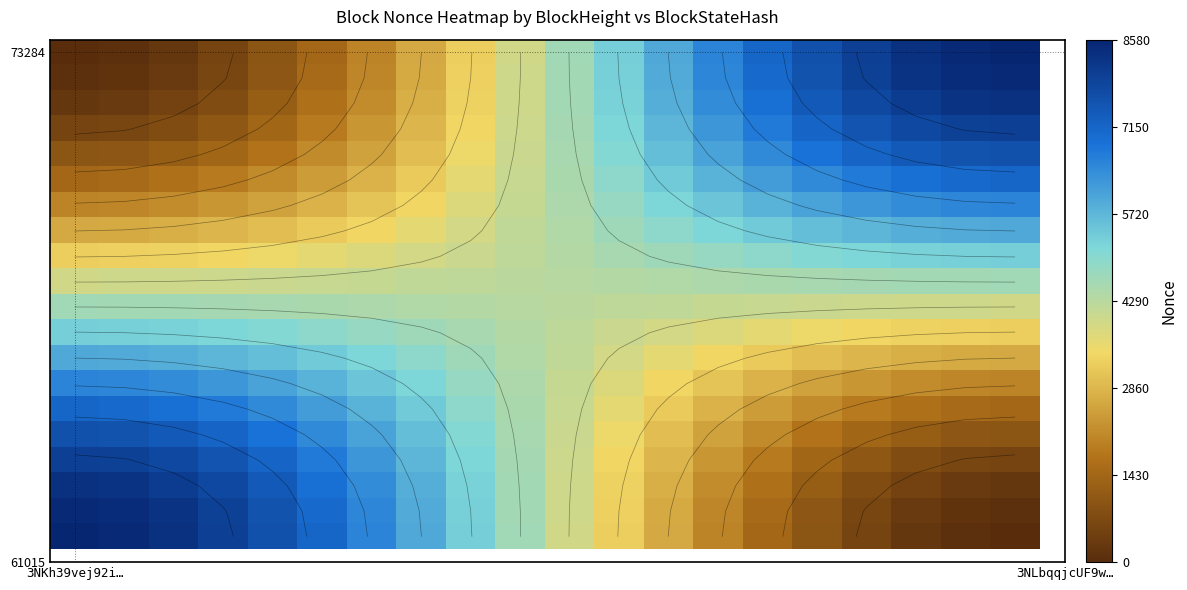

At how many categories does at least one series exceed 7893?

8